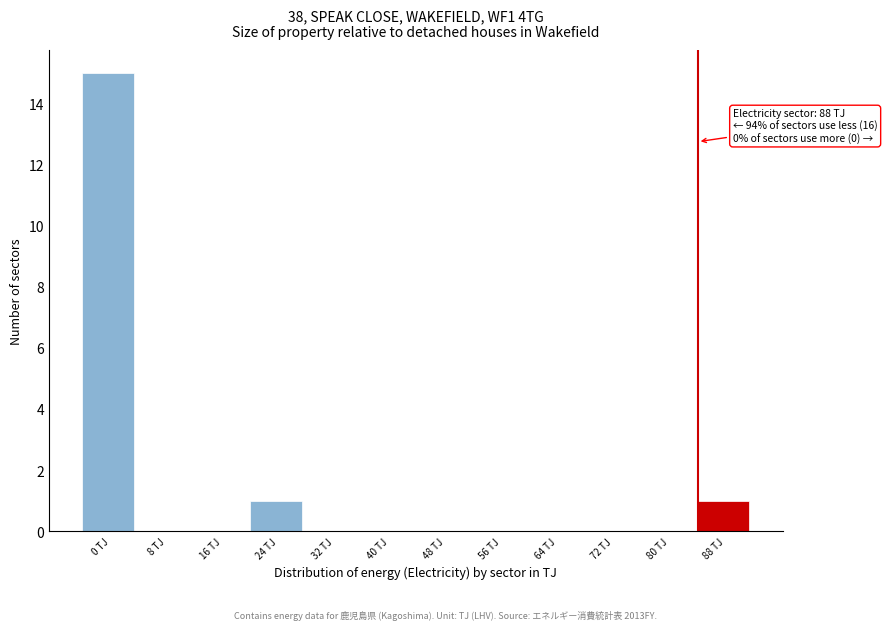

Reading left to right, transcribe all the data shown in this chart.

0 TJ=15	8 TJ=0	16 TJ=0	24 TJ=1	32 TJ=0	40 TJ=0	48 TJ=0	56 TJ=0	64 TJ=0	72 TJ=0	80 TJ=0	88 TJ=1